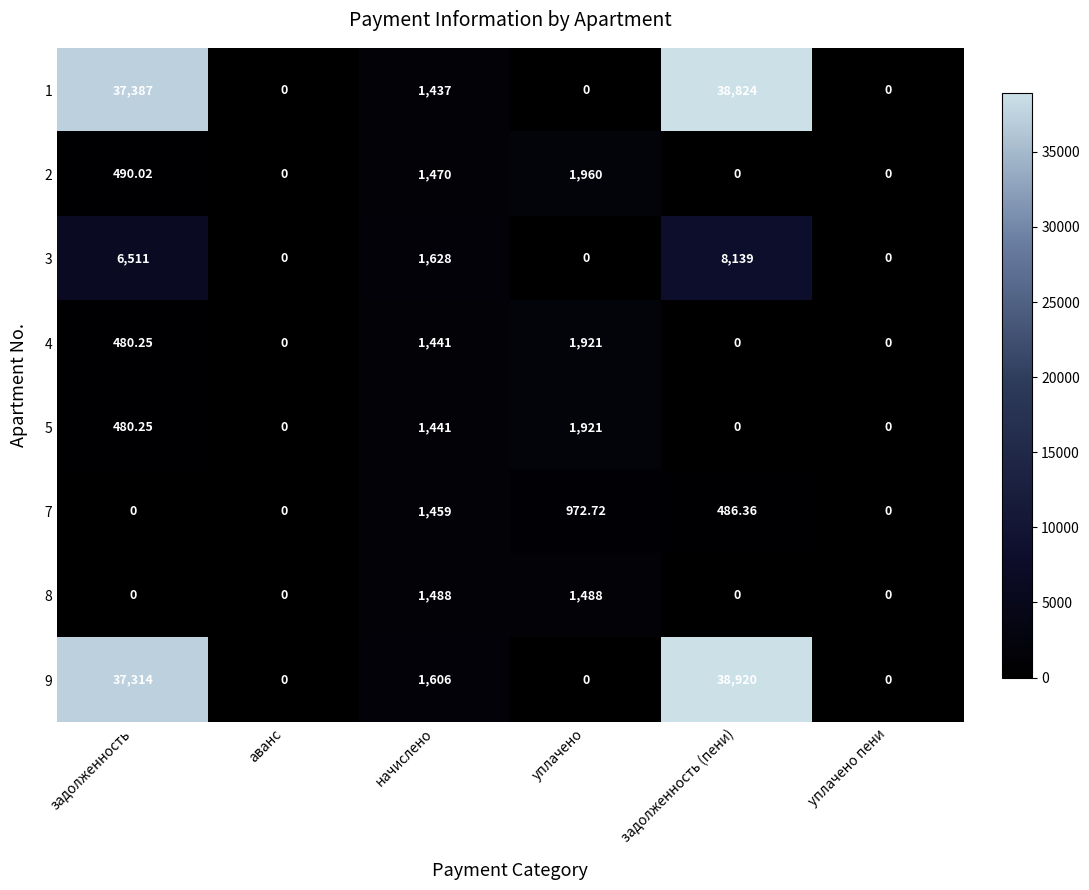

At which label is 5 closest to 960?

задолженность